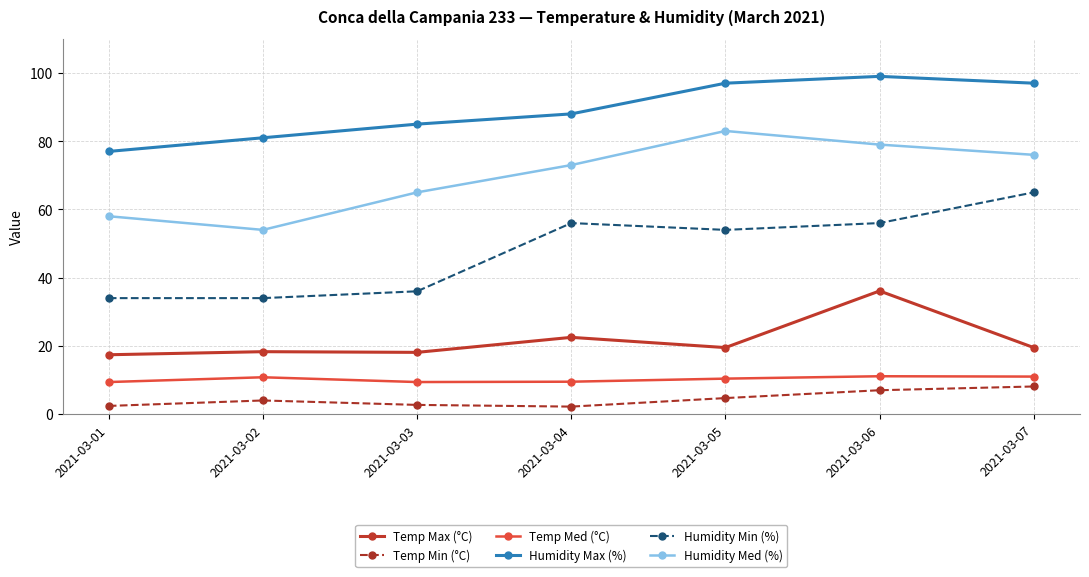

How many categories are shown in the chart?

7